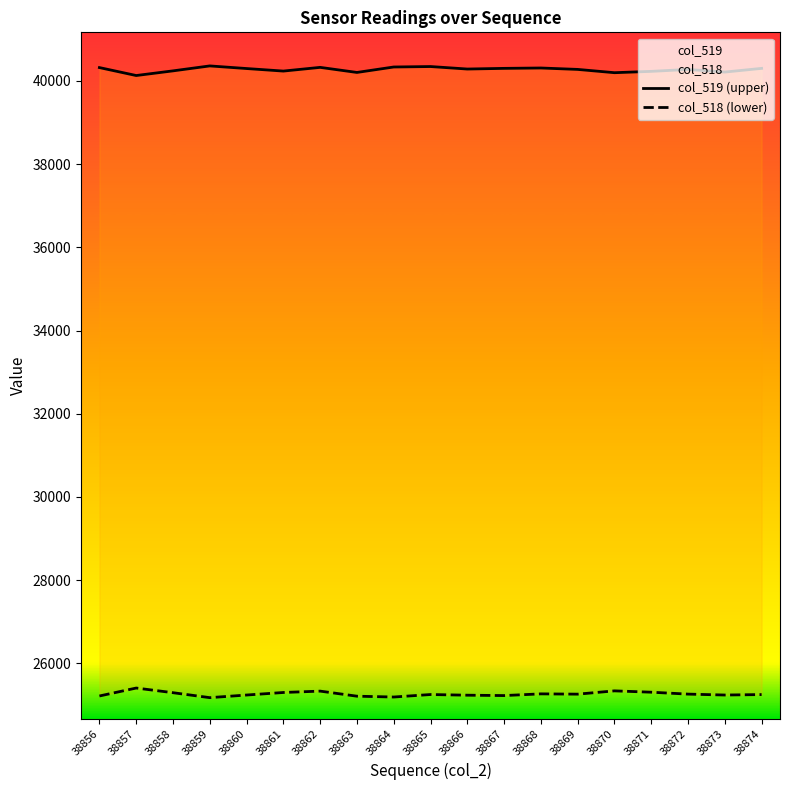

Reading left to right, what are all the values shown in this chart?

col_519 (upper): 38856=40320	38857=40129	38858=40241	38859=40360	38860=40297	38861=40236	38862=40325	38863=40203	38864=40334	38865=40345	38866=40285	38867=40301	38868=40310	38869=40276	38870=40197	38871=40229	38872=40275	38873=40212	38874=40301
col_518 (lower): 38856=25215	38857=25406	38858=25294	38859=25175	38860=25238	38861=25299	38862=25332	38863=25210	38864=25190	38865=25250	38866=25234	38867=25225	38868=25266	38869=25259	38870=25338	38871=25306	38872=25260	38873=25238	38874=25249